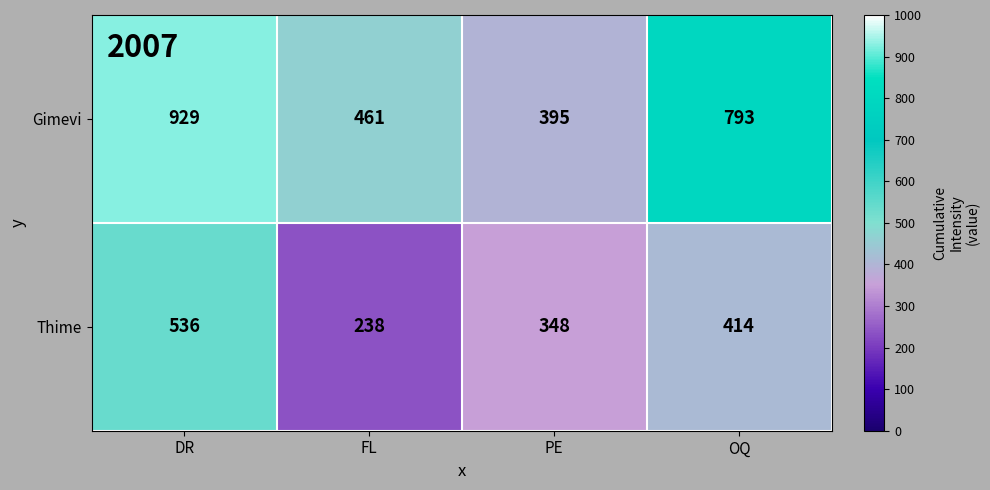

True or false: Thime has a value of 238 at FL.

True